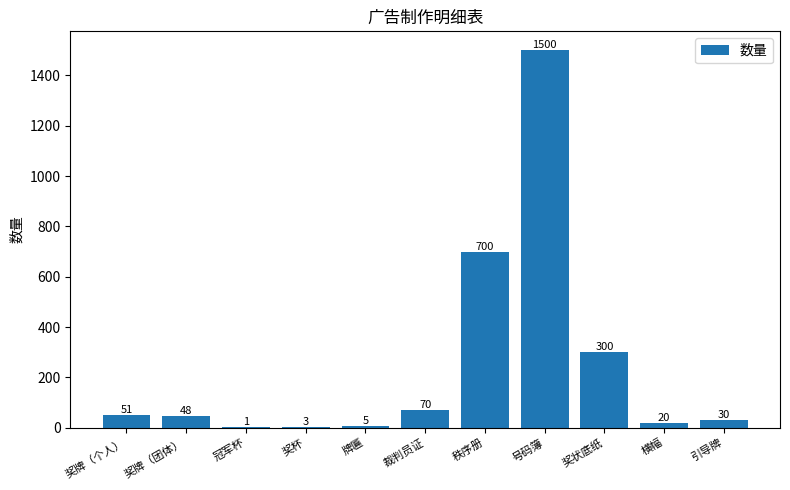

Which has a higher value, 奖状底纸 or 号码簿?

号码簿